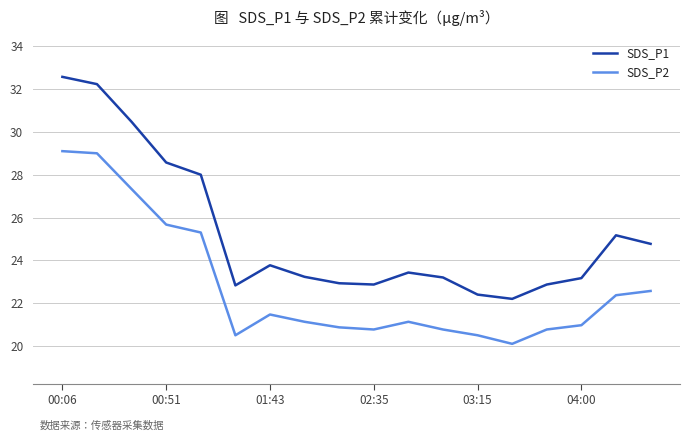

List the series in order of their overall mean, highest first.

SDS_P1, SDS_P2